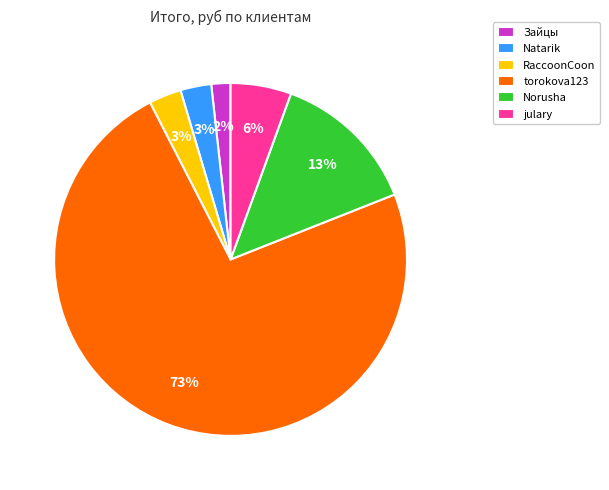

To the nearest percent, what is the difference between the RaccoonCoon and torokova123 slice percentages?

70%